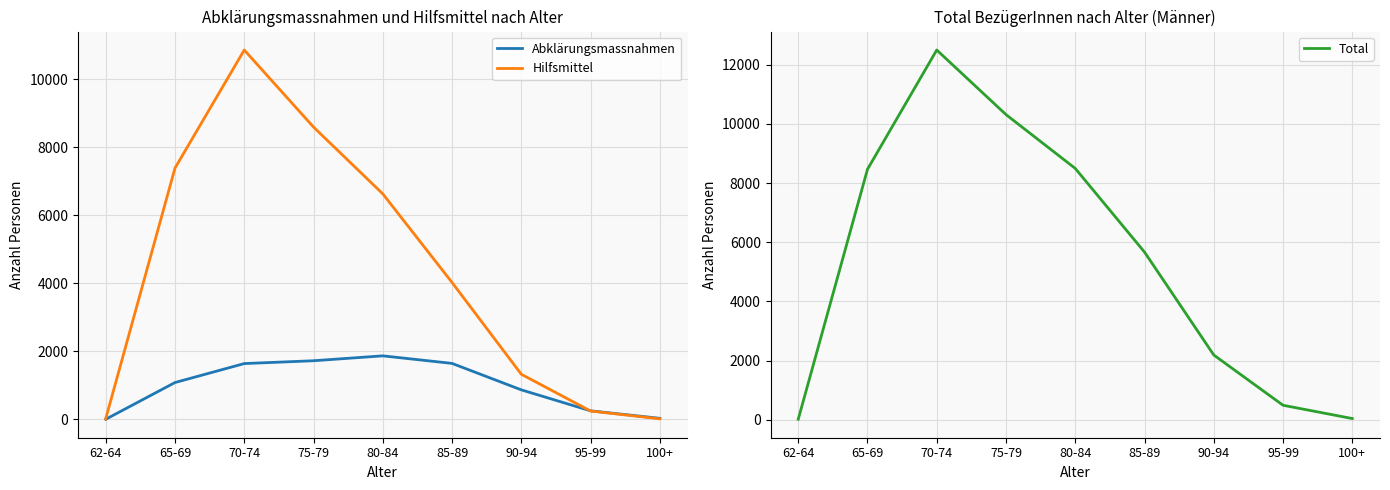

In Hilfsmittel, how many points are higher than both neighbors (excluding endpoints)?

1